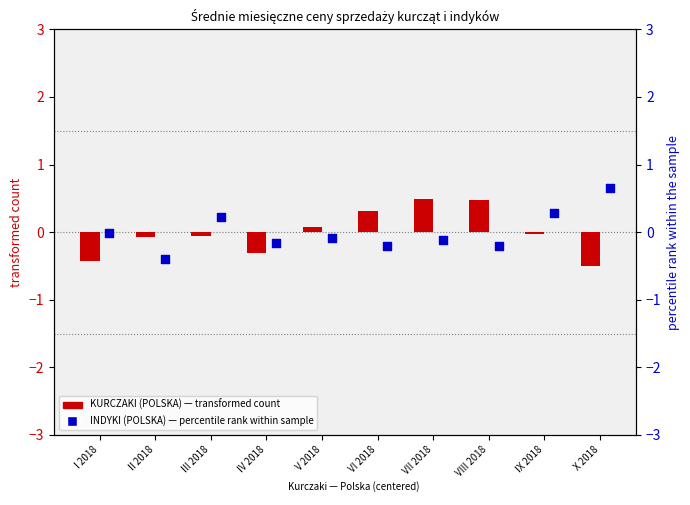

Which series contains the lowest Y value?

KURCZAKI (POLSKA)